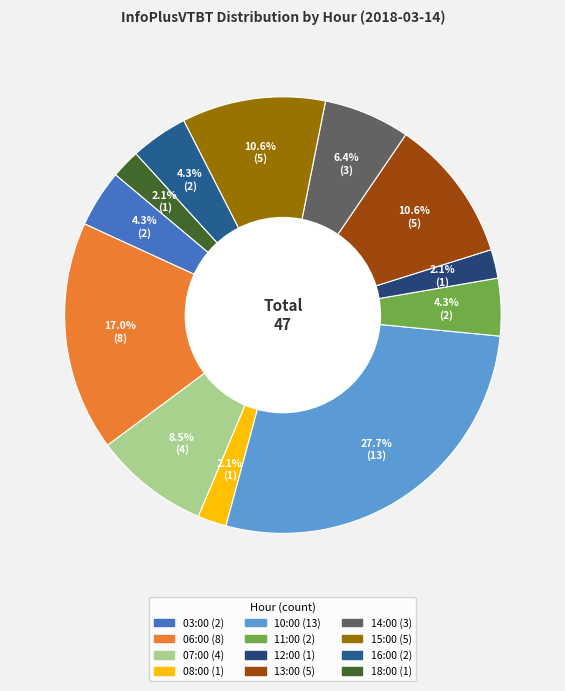

Does 03:00 represent more than half of the total?

No